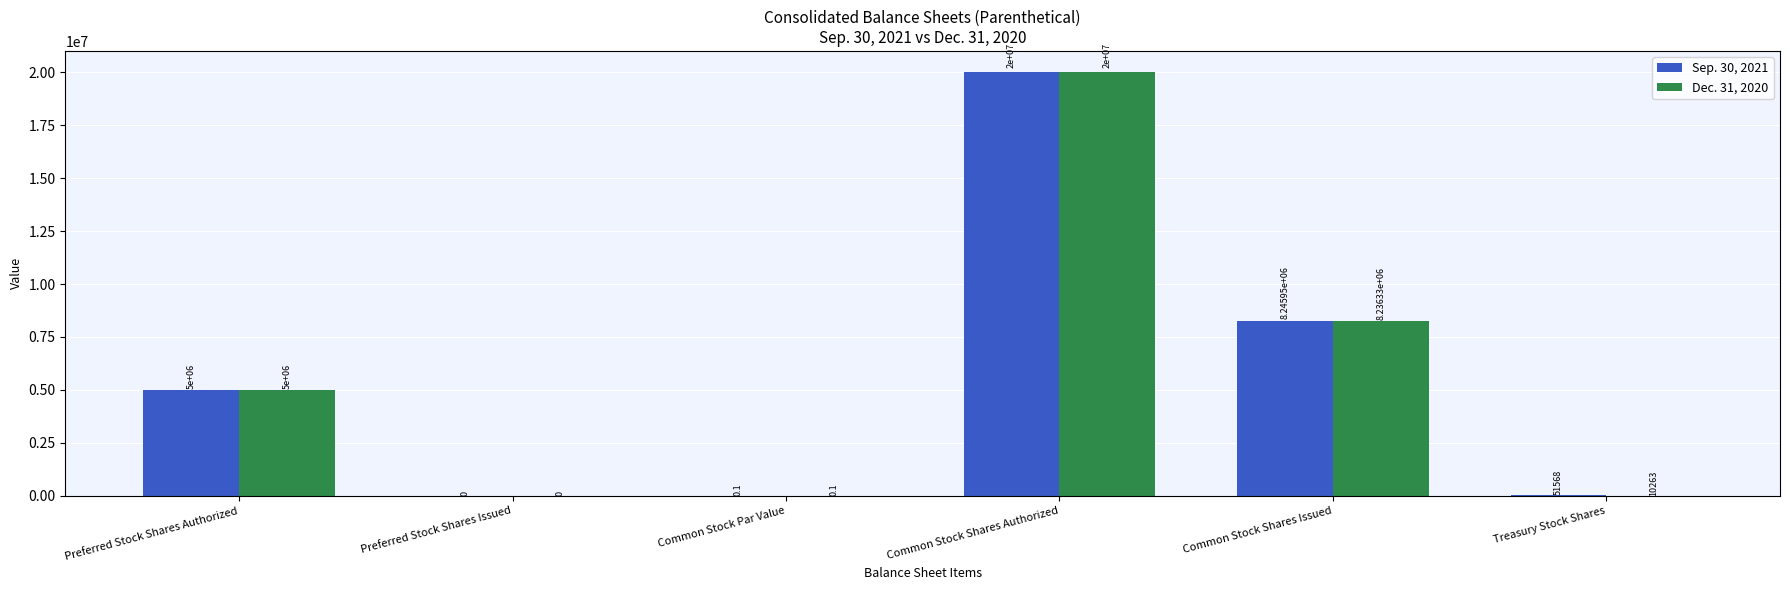

How many groups of bars are there?

6